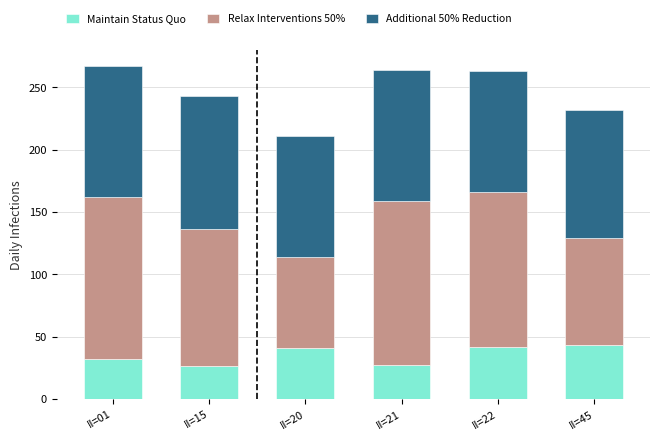

What is the total value across all series at II=20?

211.0